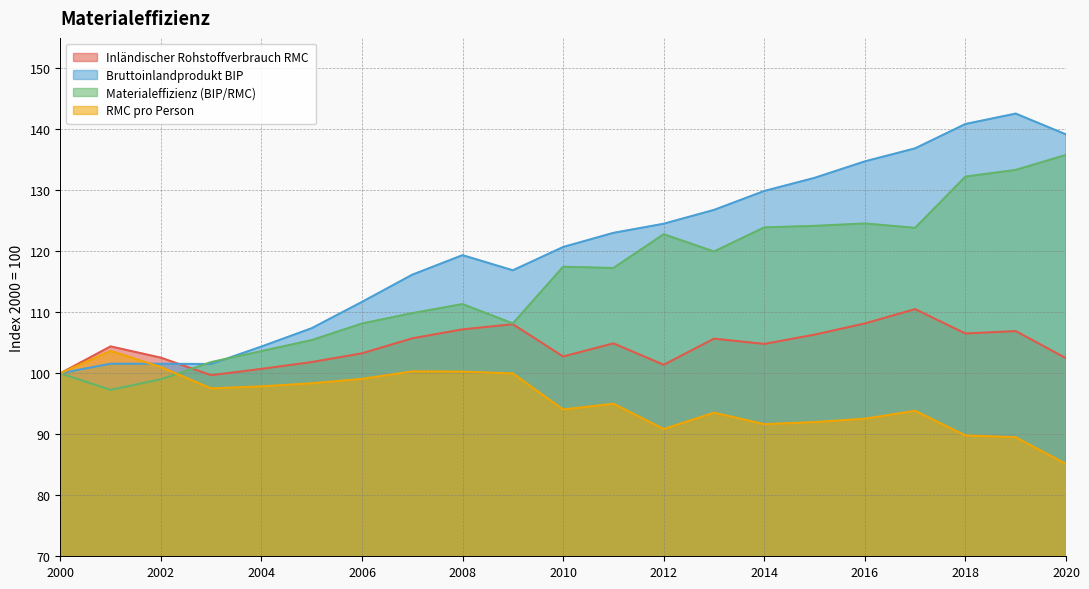

In Bruttoinlandprodukt BIP, how many points are lower than both neighbors (excluding endpoints)?

2